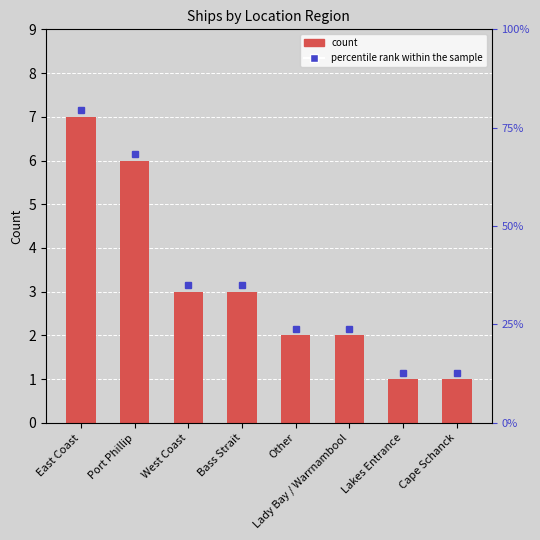

What is the ratio of the value at West Coast to the value at Port Phillip?

0.5